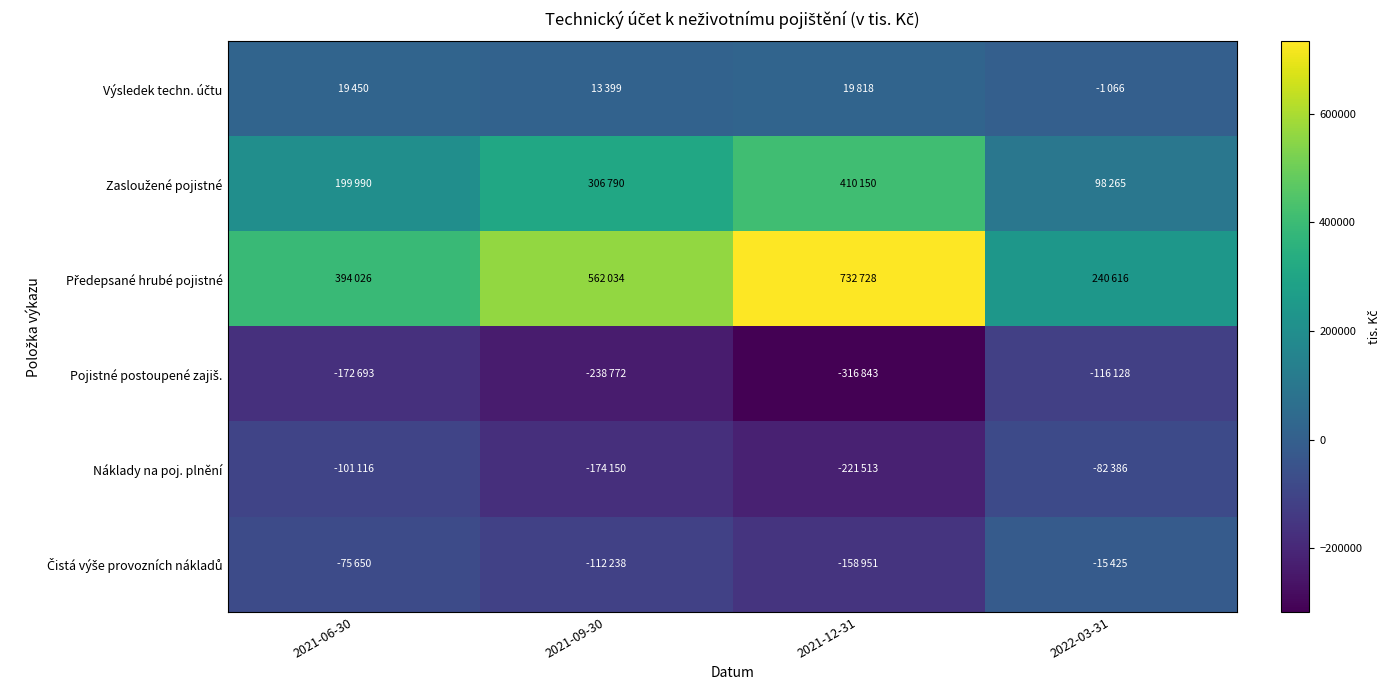

List the series in order of their peak value, lowest first.

Pojistné postoupené zajiš., Náklady na poj. plnění, Čistá výše provozních nákladů, Výsledek techn. účtu, Zasloužené pojistné, Předepsané hrubé pojistné